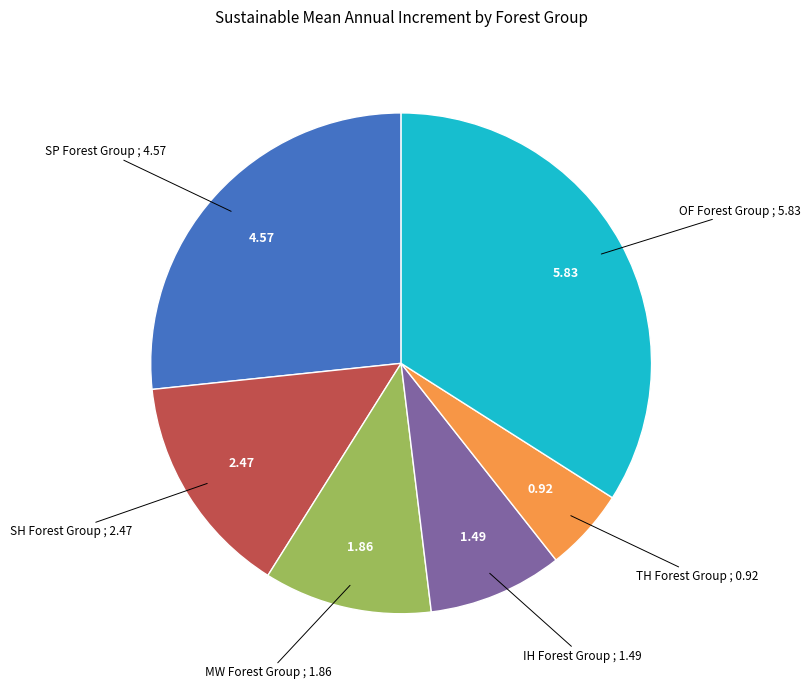

Is there a majority slice in this chart?

No